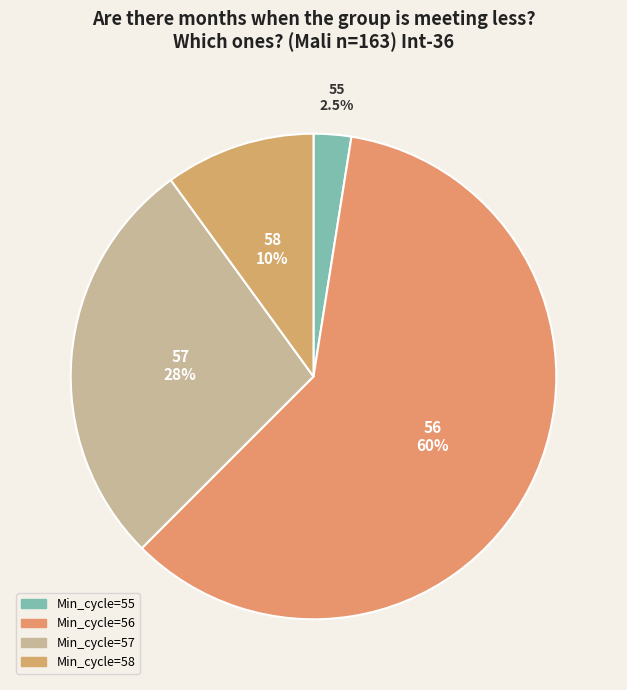

How many segments does this pie chart have?

4